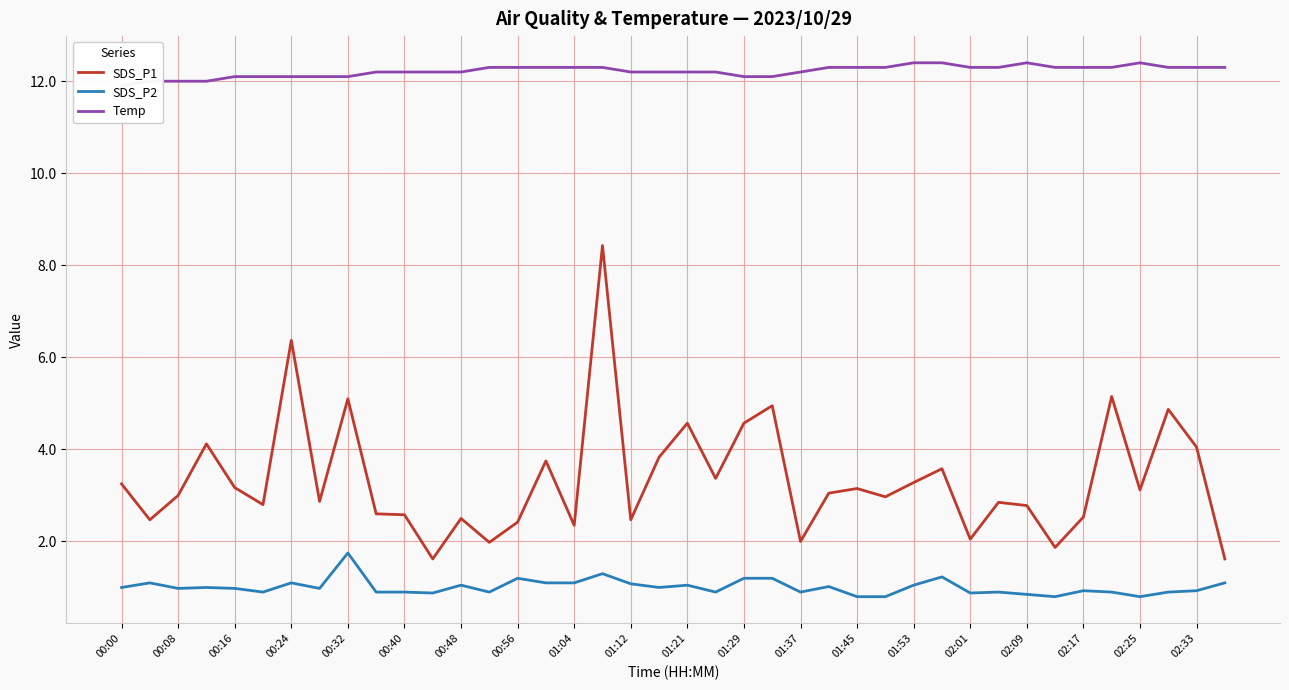

Does the chart display data point markers on the line(s)?

No